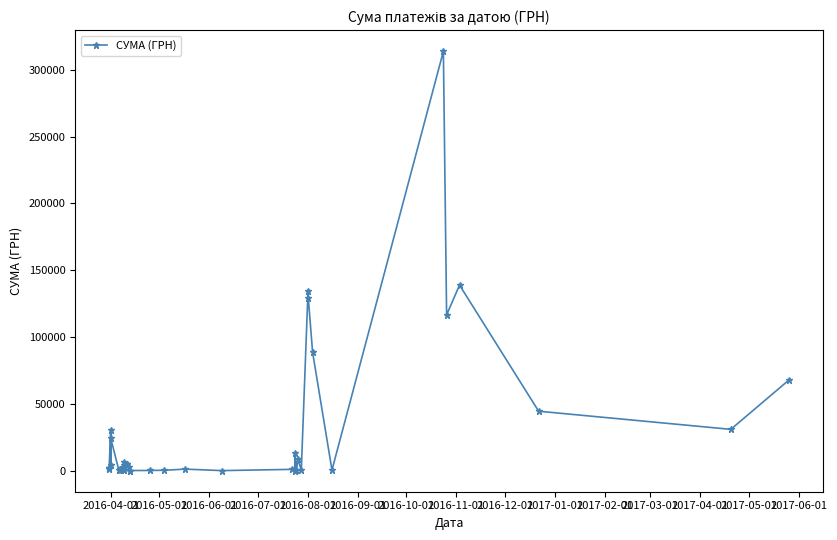

What is the sum of all values?

1186800.5